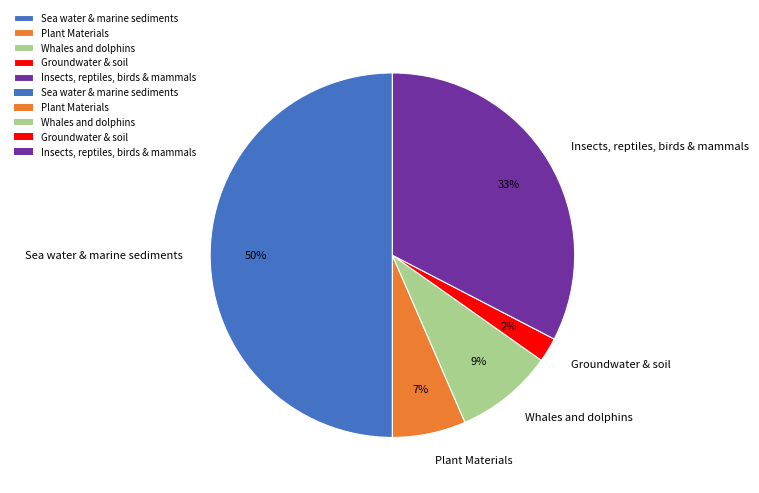

Approximately how many times larger is the value at Whales and dolphins compared to Insects, reptiles, birds & mammals?

0.3